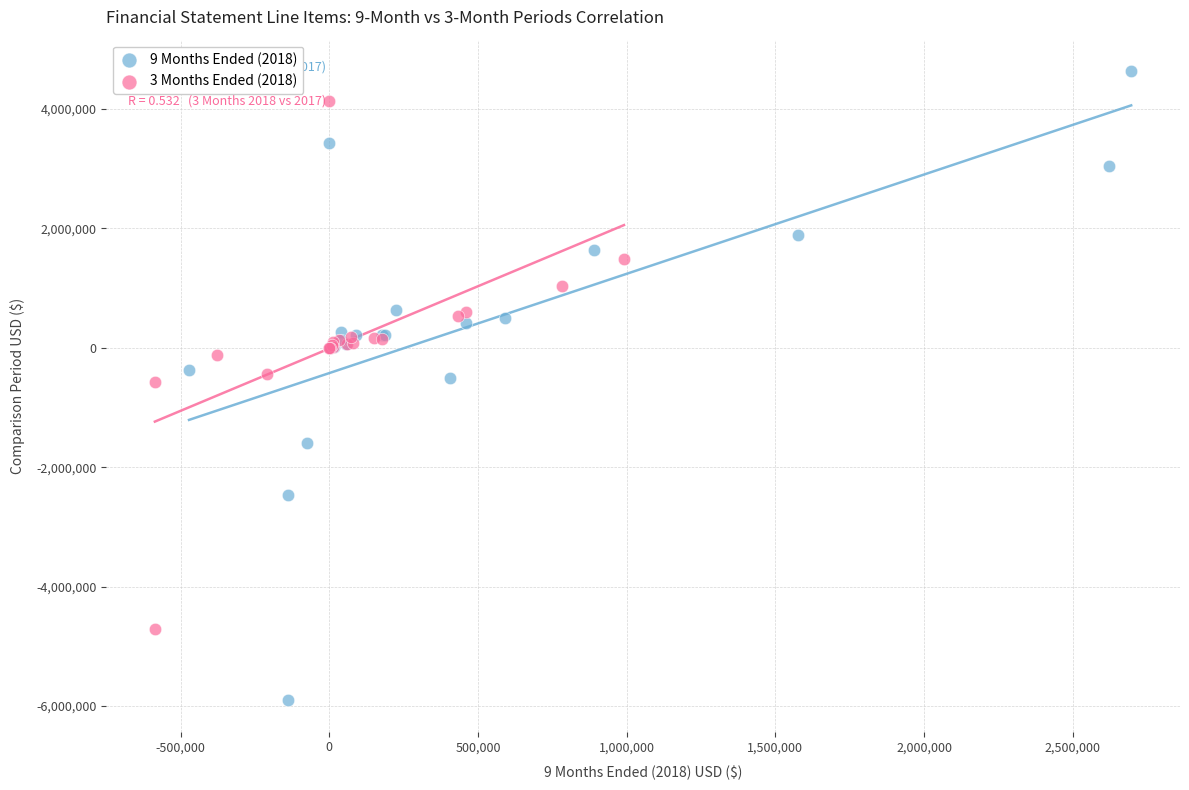

What are all the series names shown in the legend?

9 Months Ended (2018), 3 Months Ended (2018)